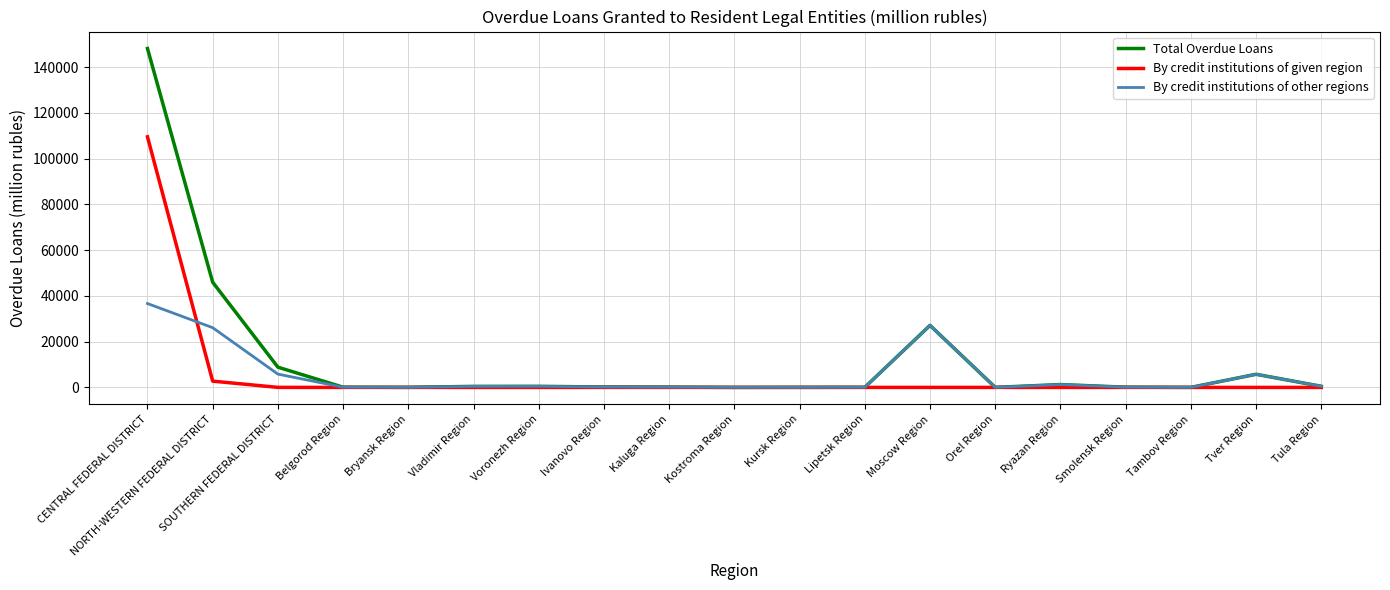

What is the average value of the By credit institutions of other regions series?

5517